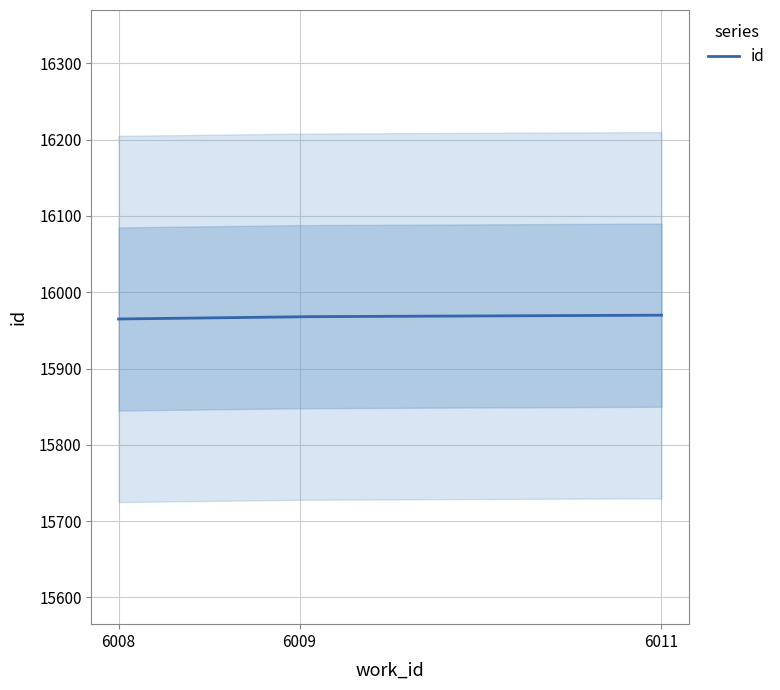

What is the change in value from 6009 to 6011?

+2